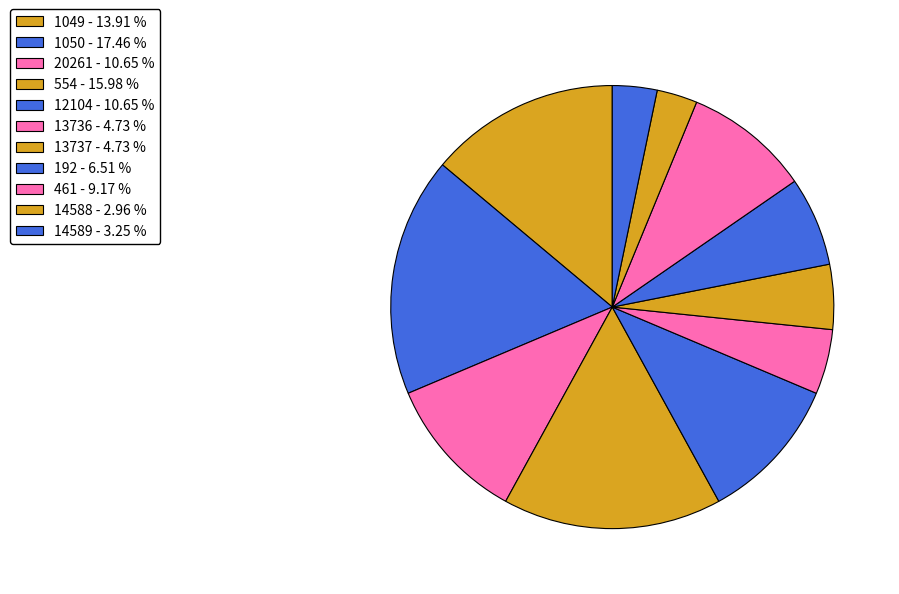

To the nearest percent, what is the average slice percentage?

9%